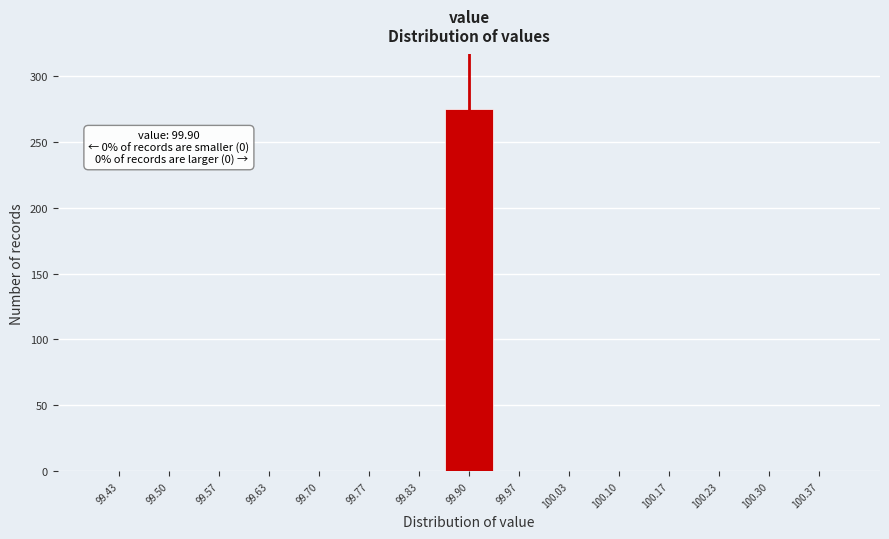

Which range on the x-axis has the tallest bar?

99.87 to 99.93